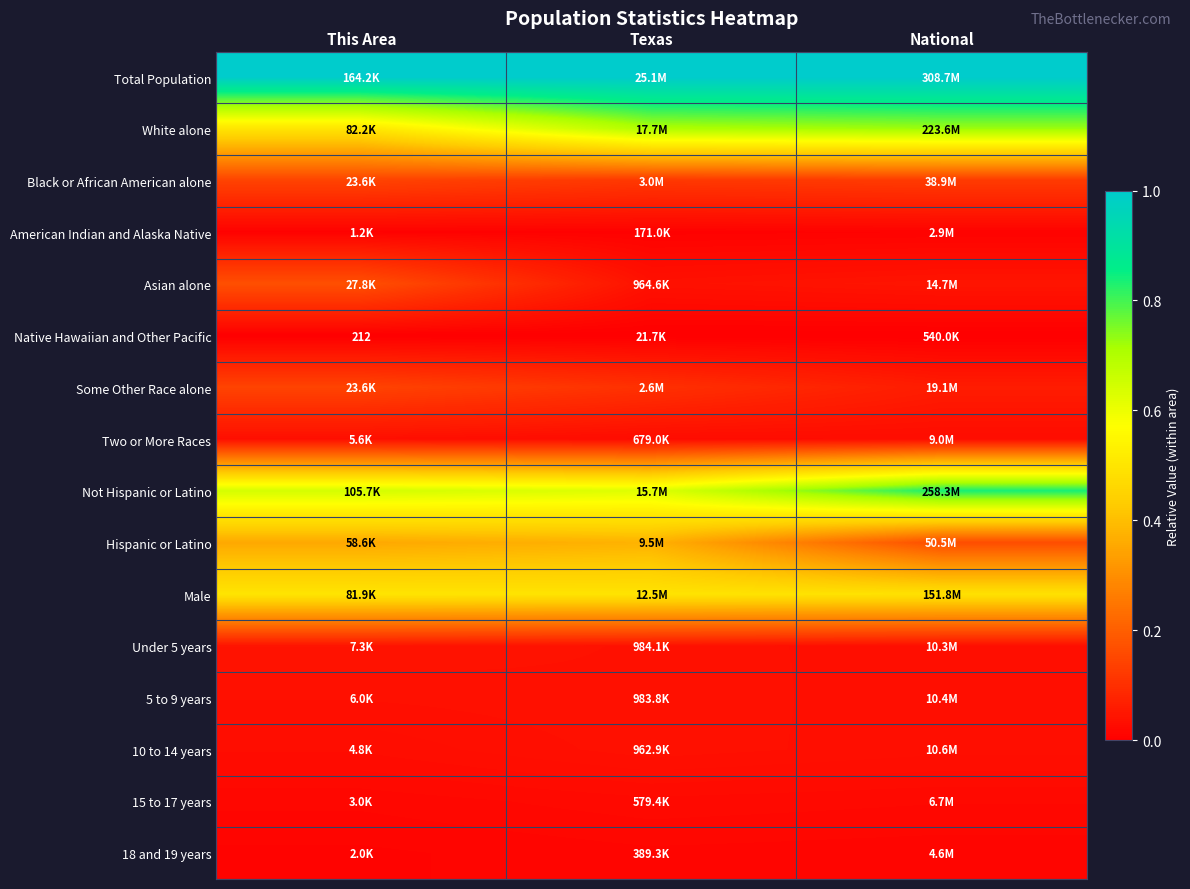

Between National and Texas, which is larger?

National